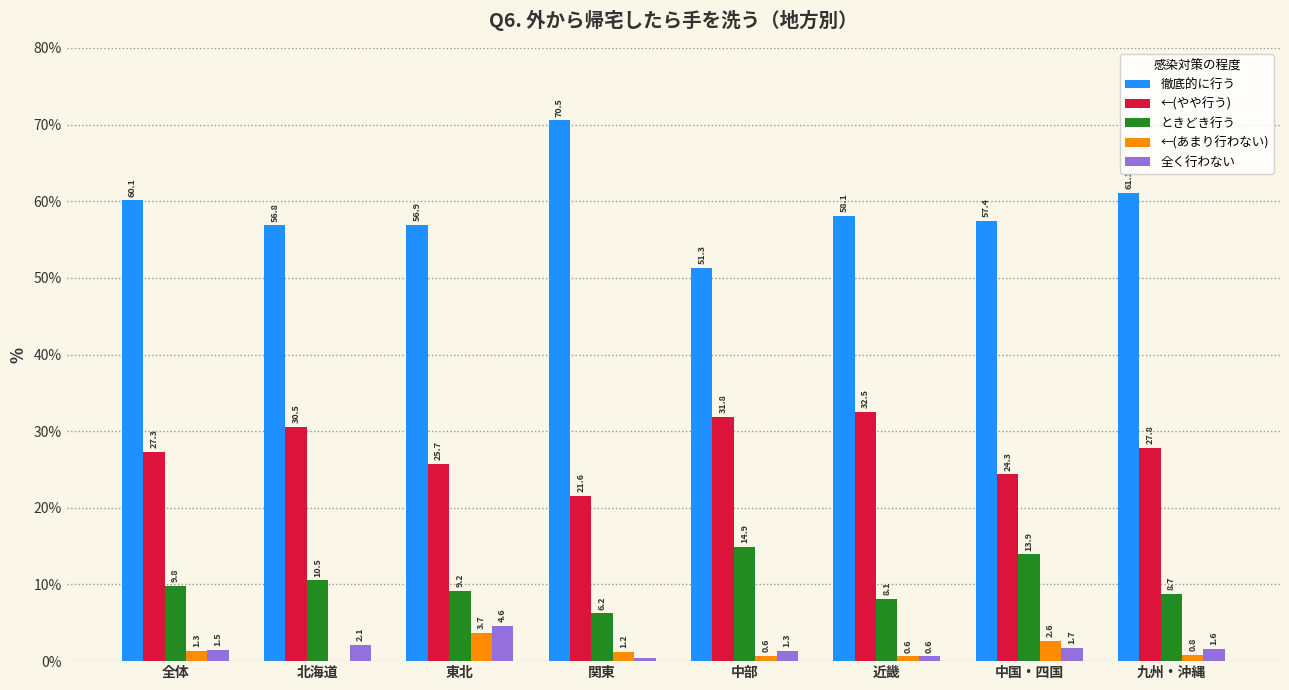

The ときどき行う series shows 3.5 at 東北. True or false?

False